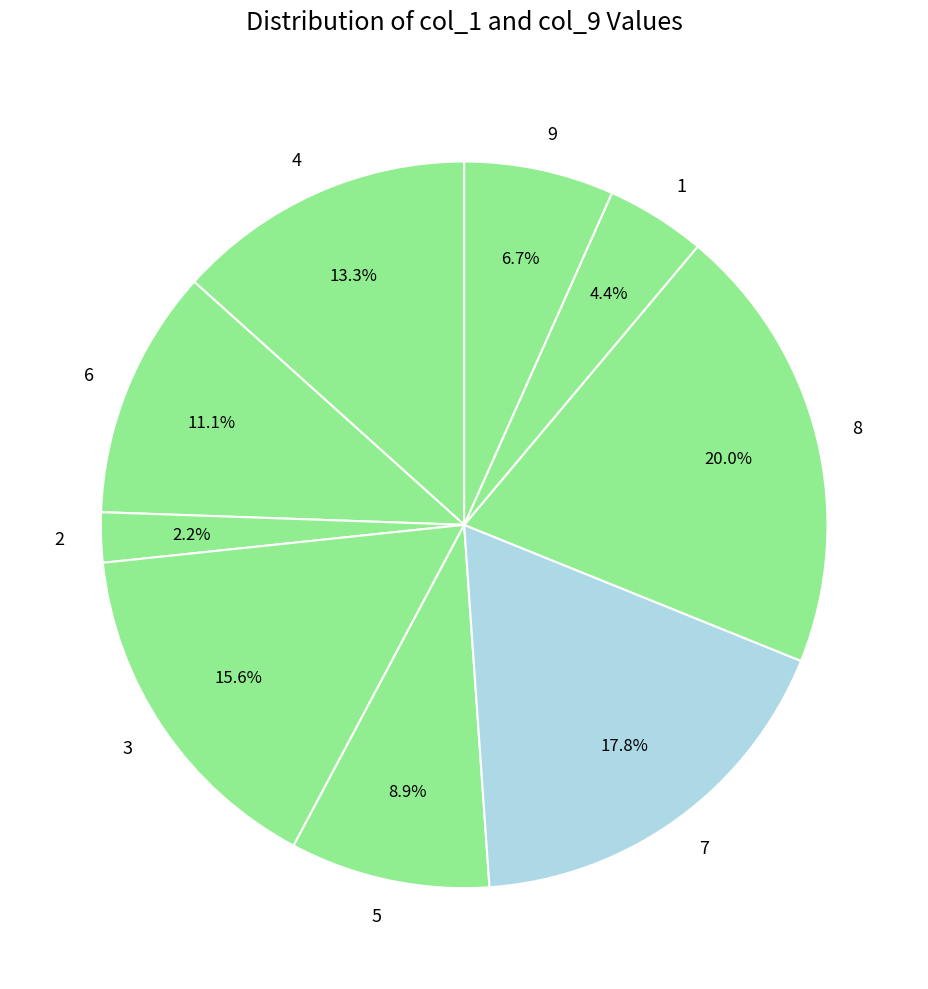

How many slices are in this pie chart?

9